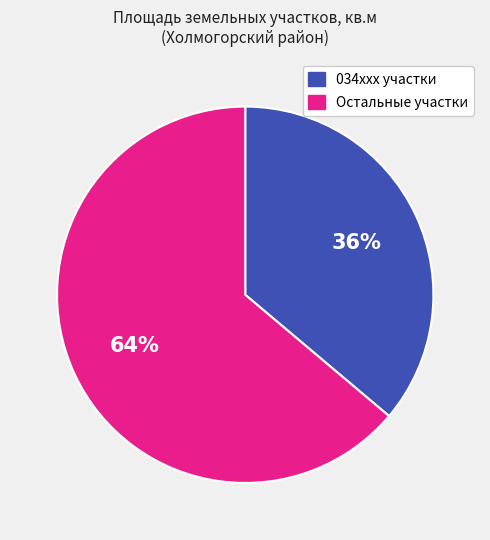

To the nearest percent, what is the difference between the largest and smallest slice percentages?

28%